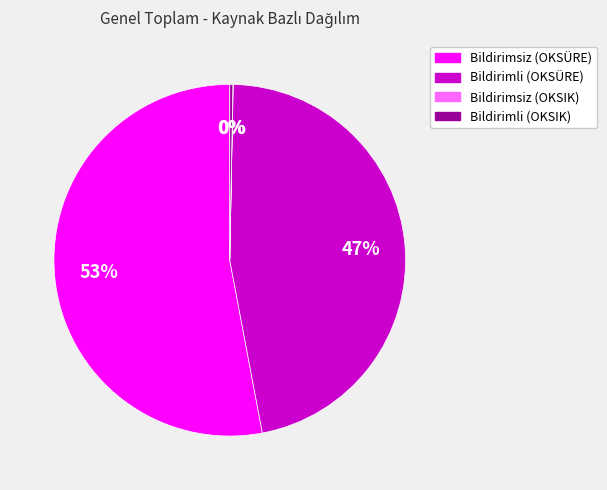

Which slice is the largest?

Bildirimsiz (OKSÜRE)